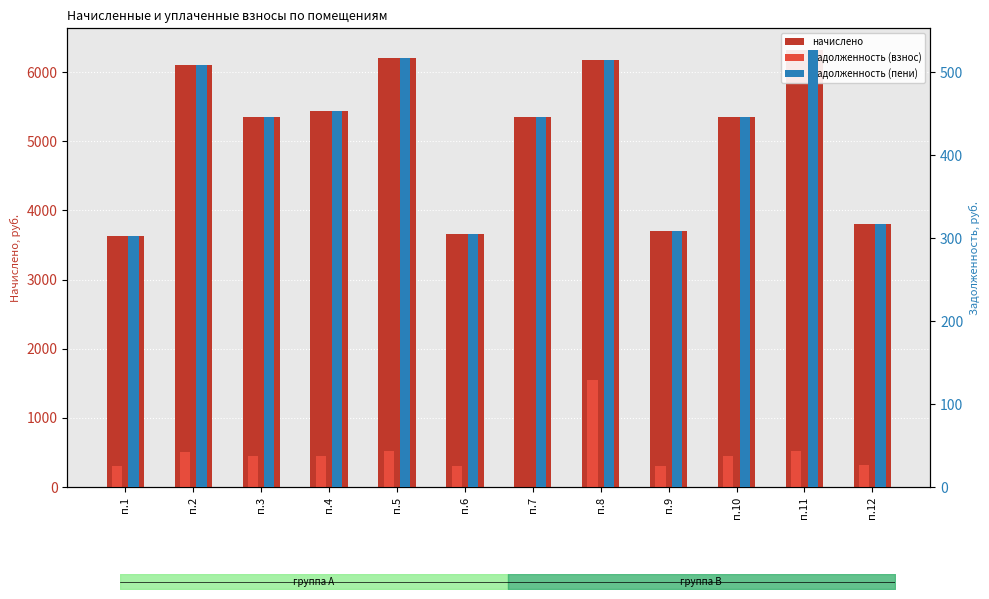

What is the value of the начислено bar at the 1st from the left?

3632.0